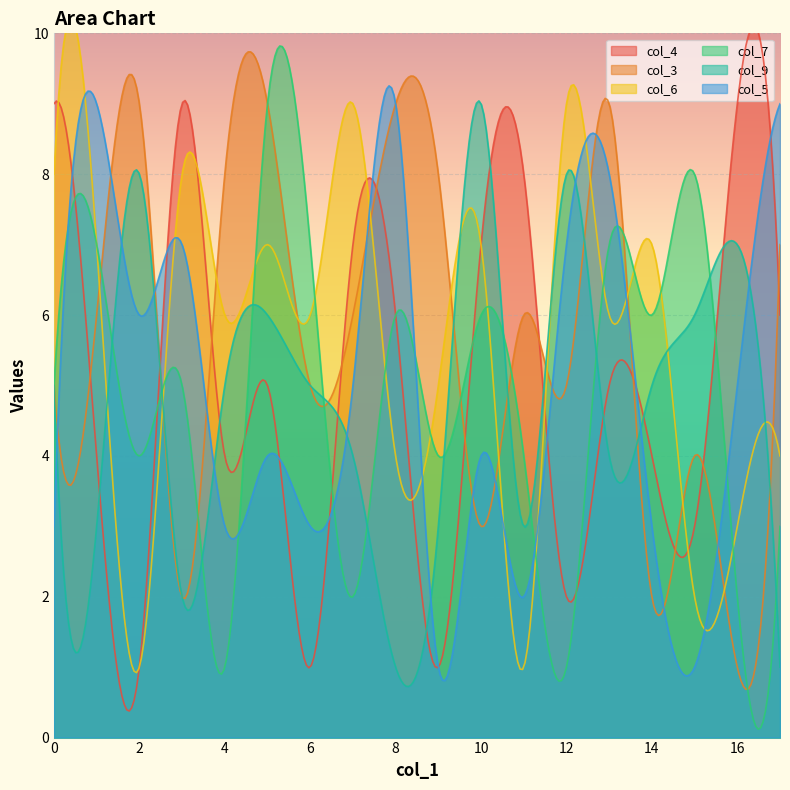

What is the minimum value for col_9?

0.7